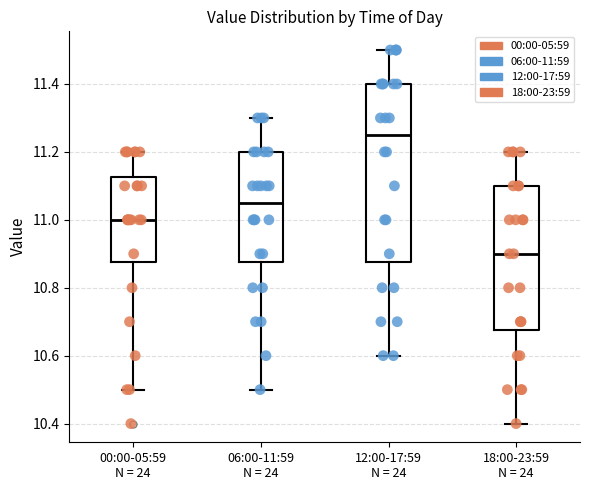

Which box is the tallest, from its lower edge to its upper edge?

12:00-17:59 N = 24